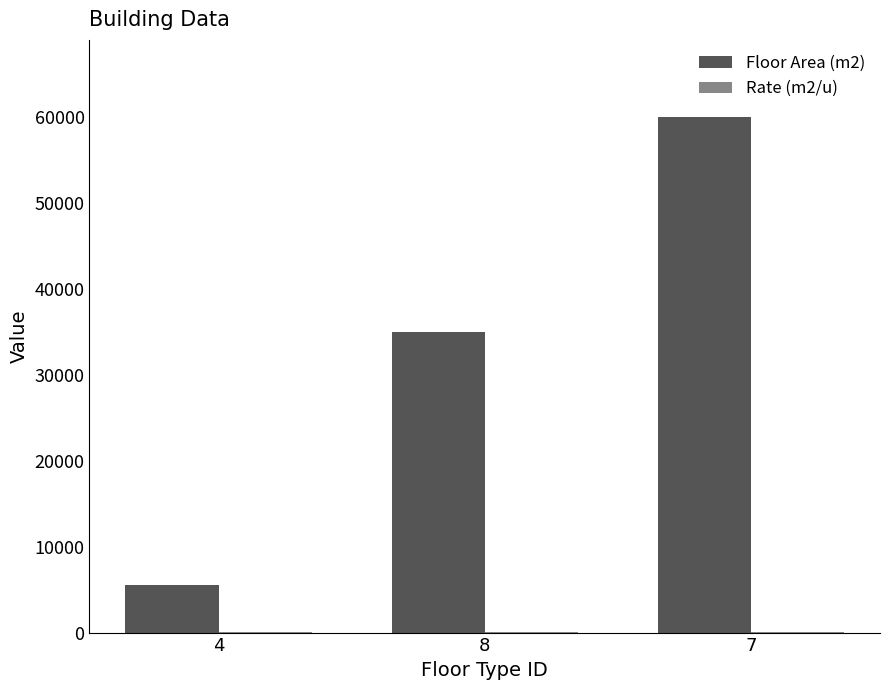

What is the maximum value shown in the chart?

60000.0